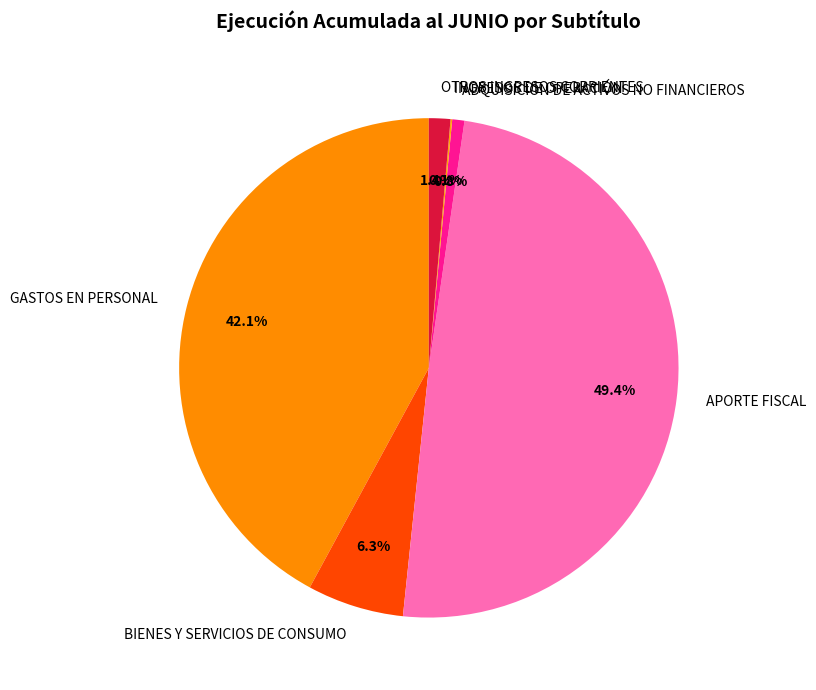

Which category has the biggest portion of the pie?

APORTE FISCAL